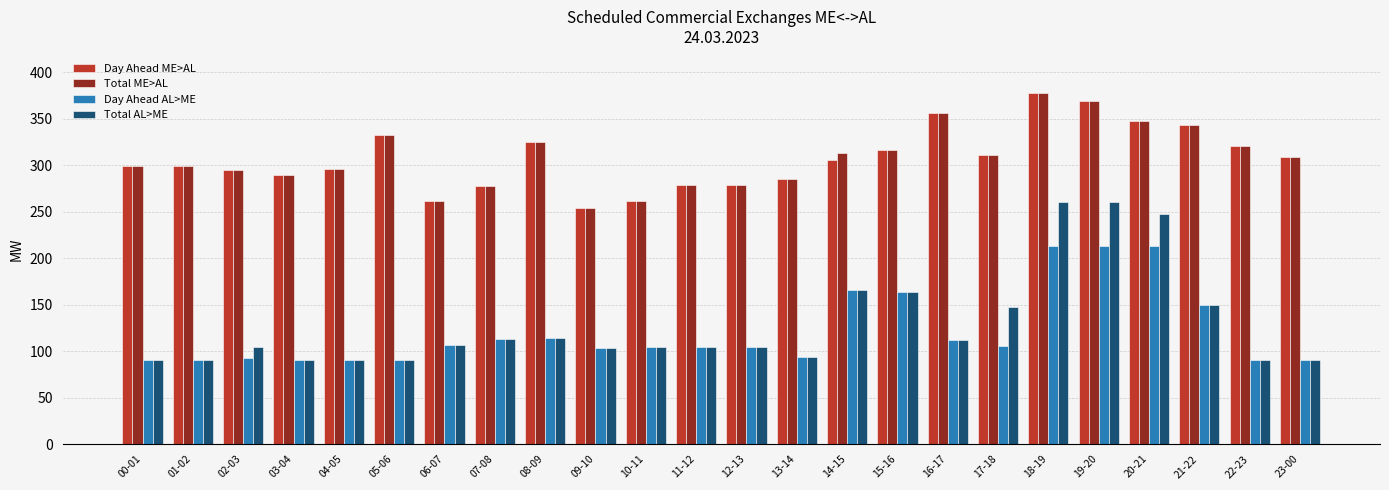

What is the highest value of the Day Ahead ME>AL series?

378